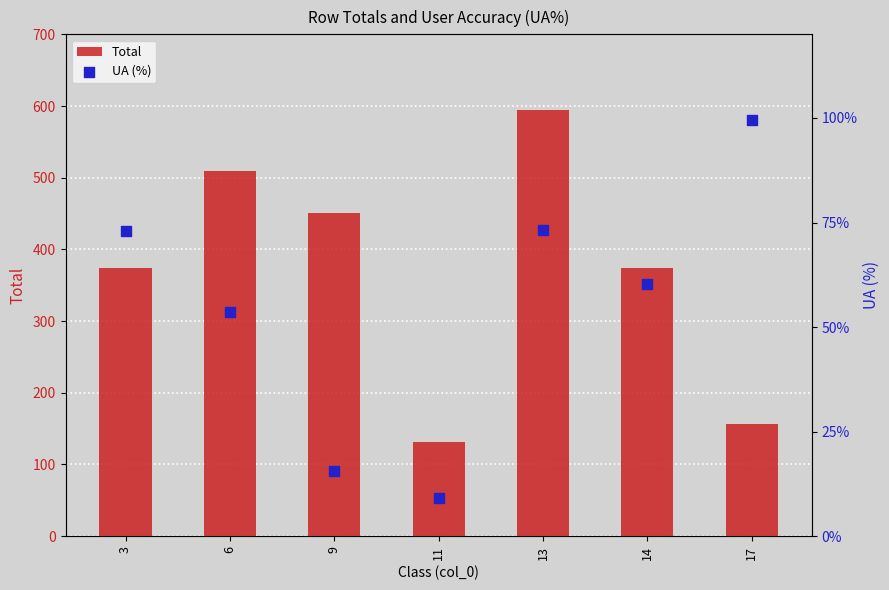

Which series reaches the maximum Y coordinate?

Total